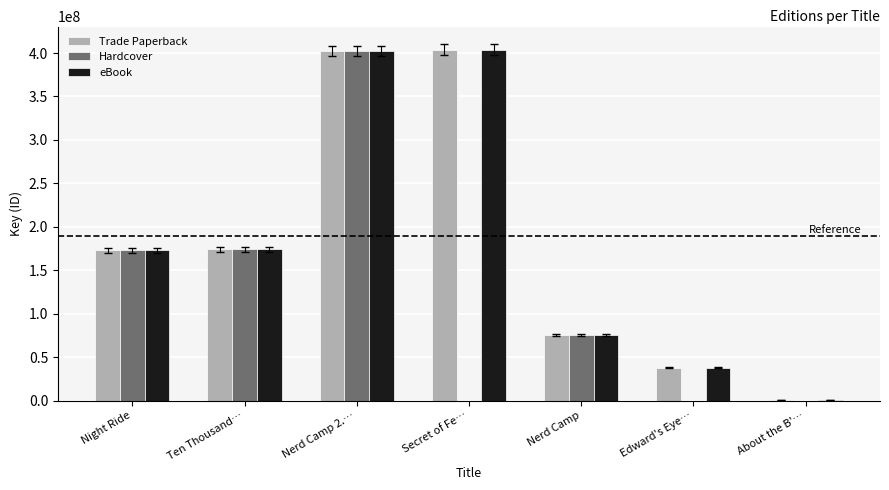

How many groups of bars are there?

7